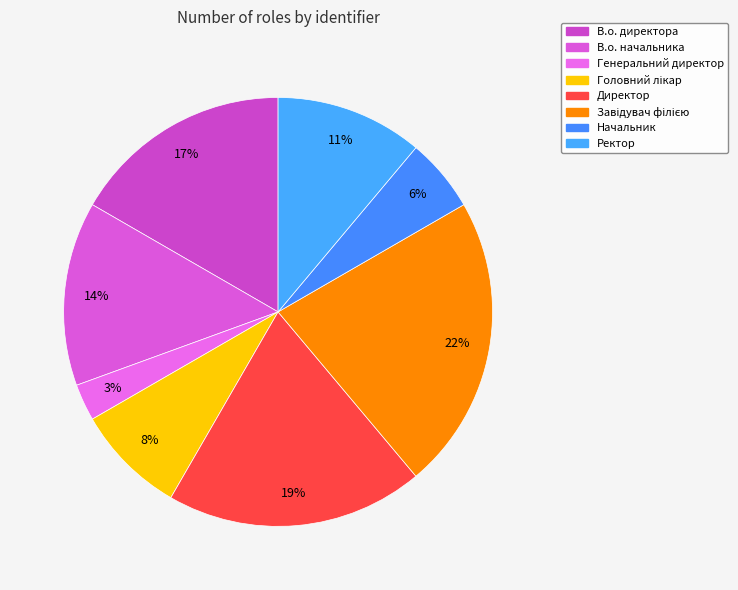

Count the number of slices in the pie.

8